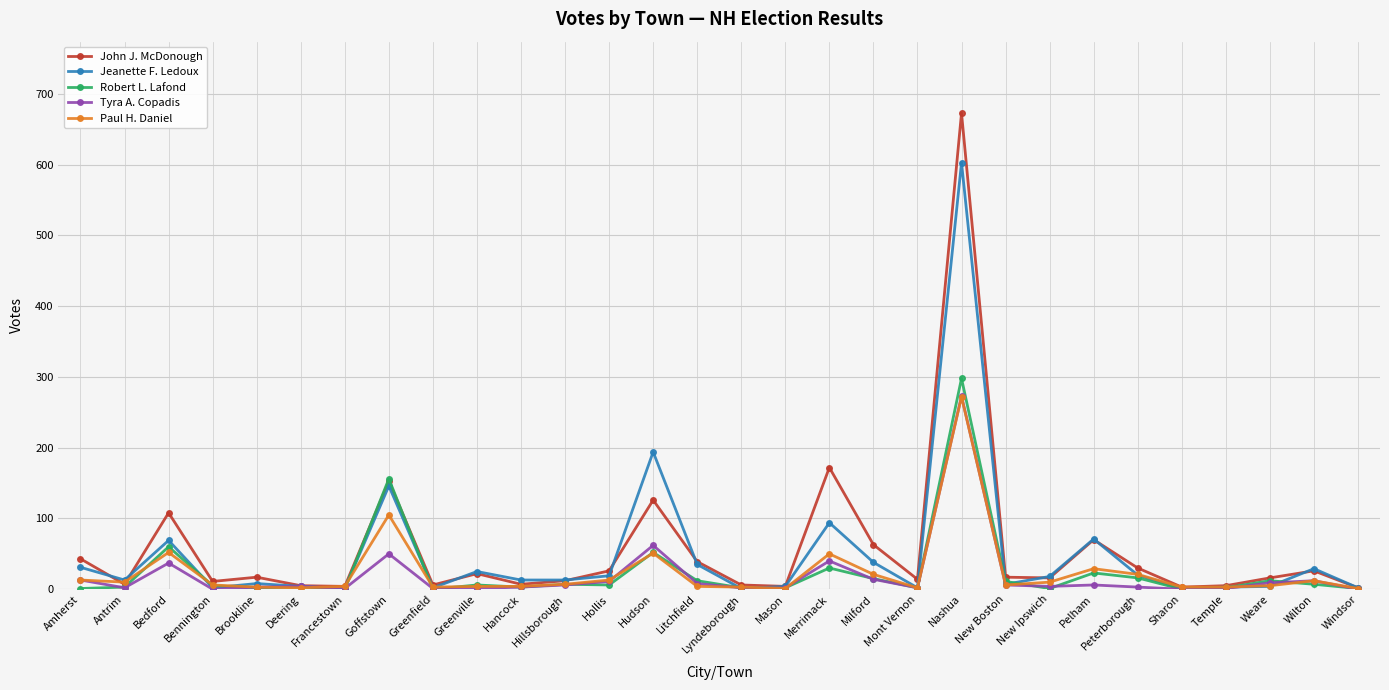

What is the average value of the Jeanette F. Ledoux series?

49